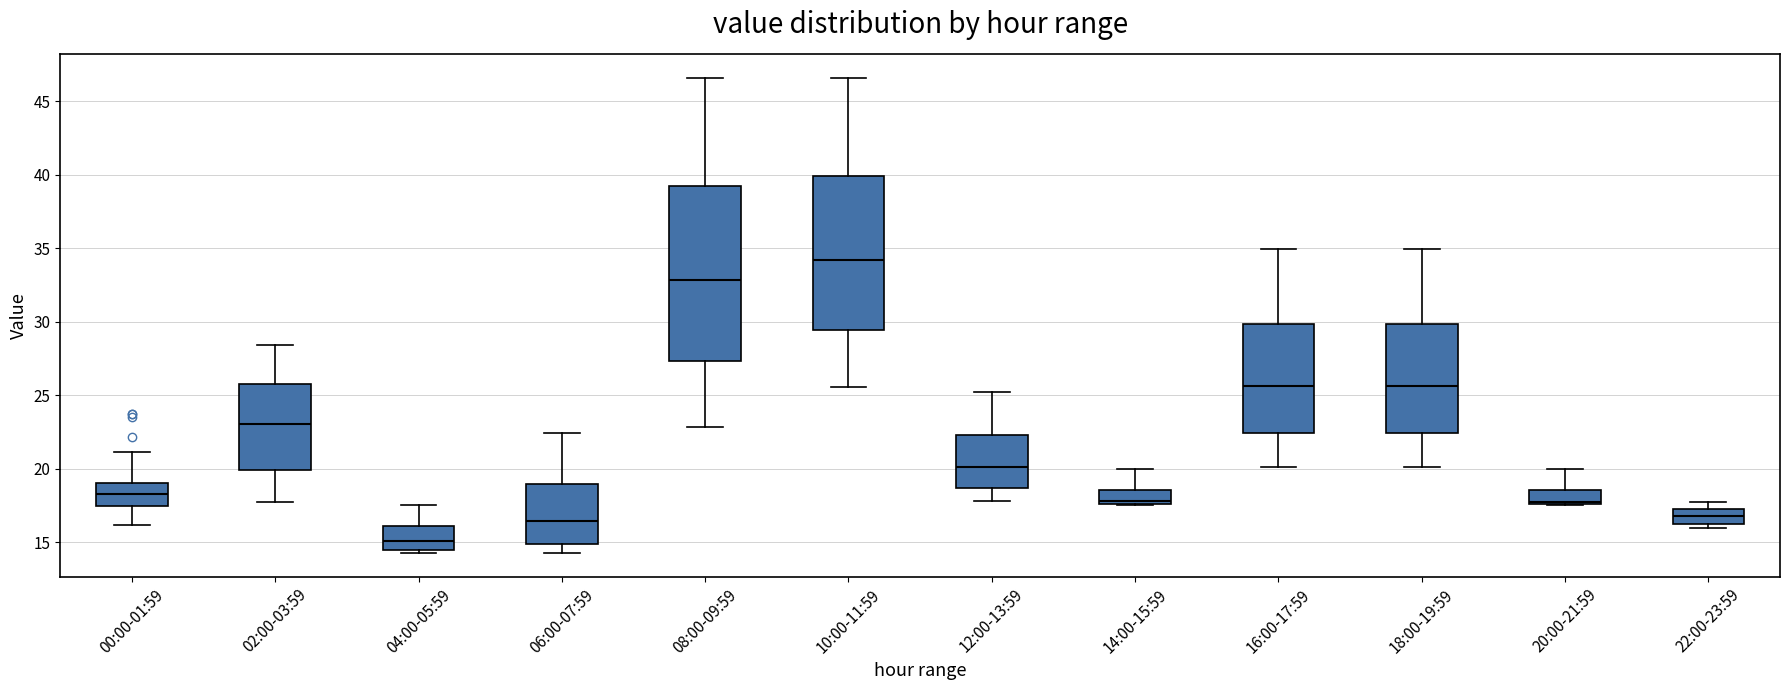

Which box has the highest median line?

10:00-11:59